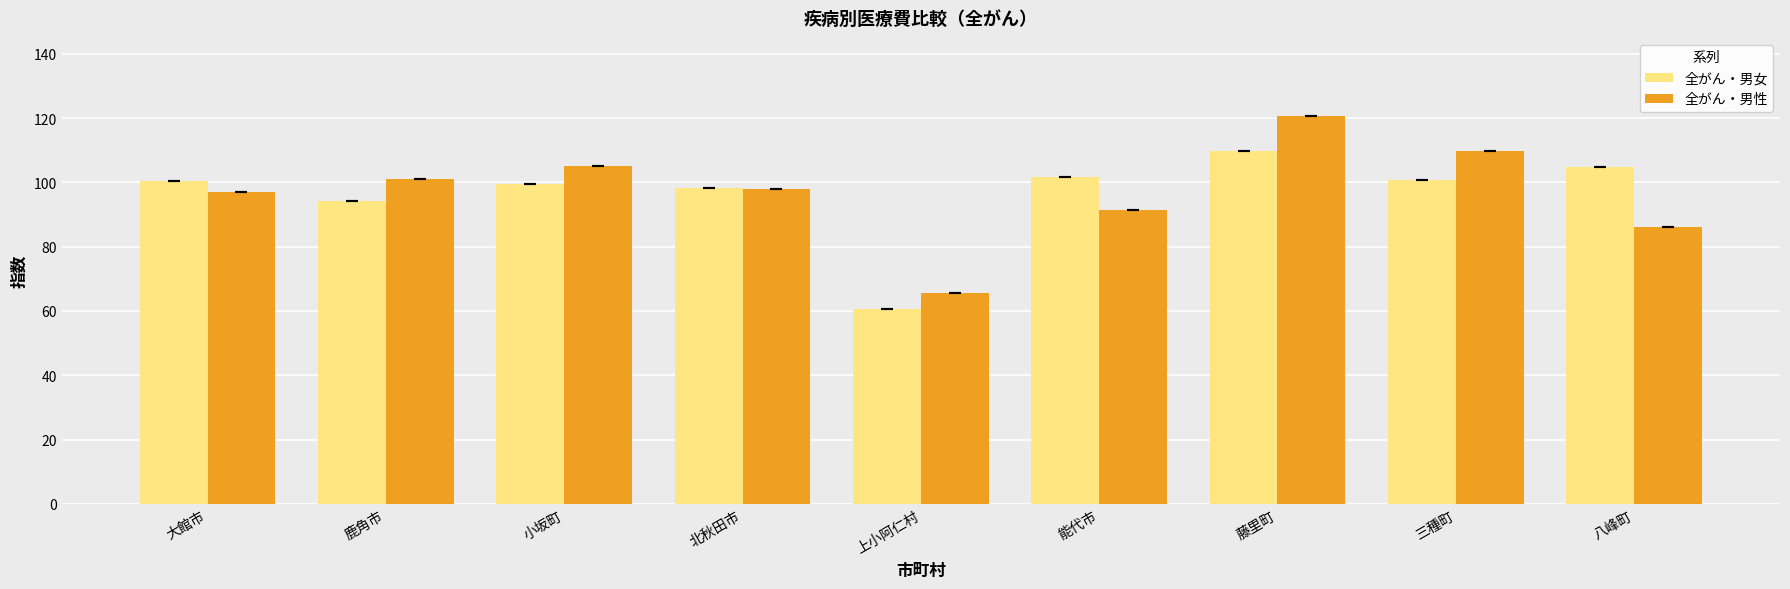

At which label does 全がん・男性 first exceed 98?

鹿角市